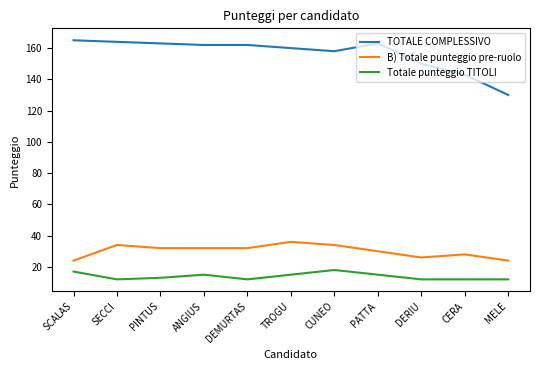

What is the greatest value displayed?

165